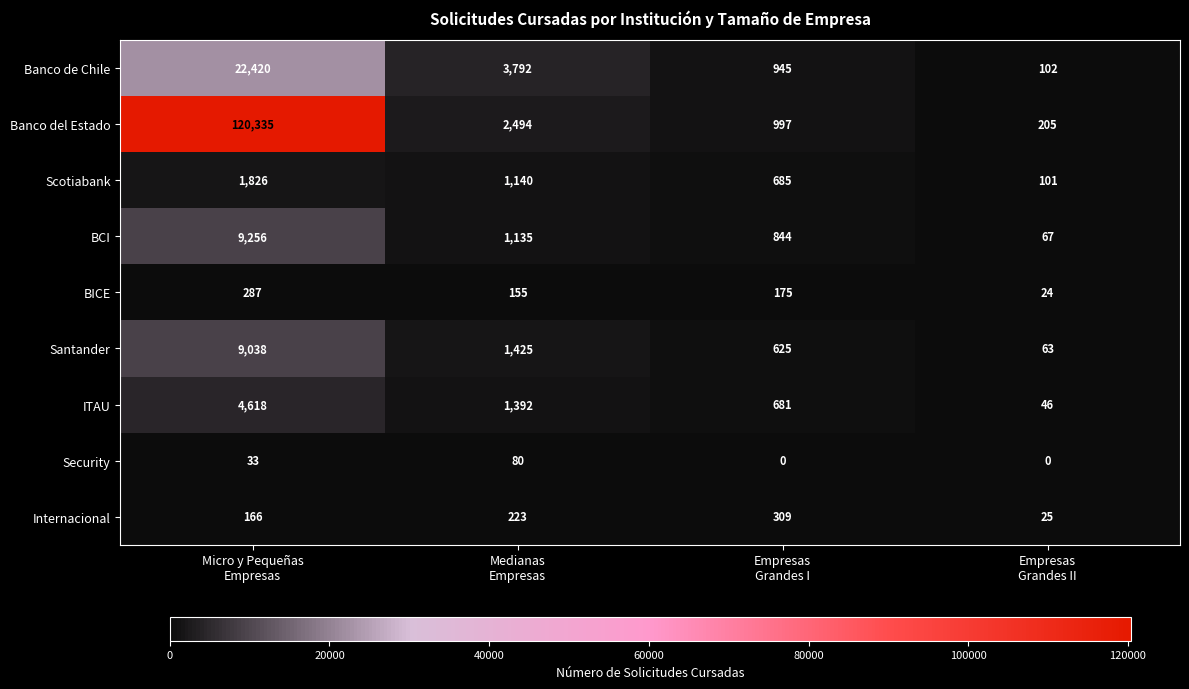

At which category is the sum across all series the highest?

Micro y Pequeñas
Empresas